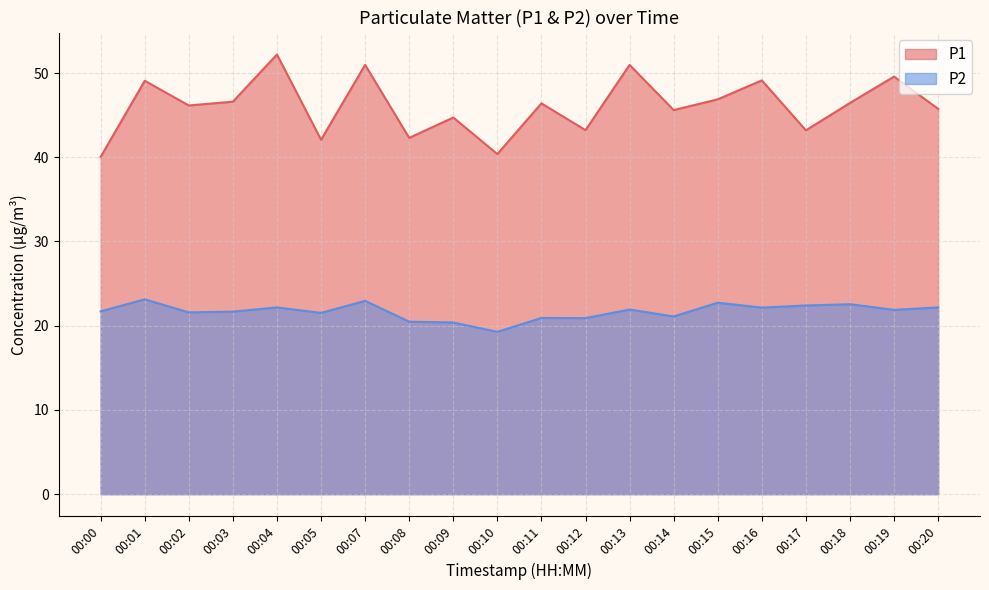

What is the difference between the maximum and minimum values in the P1 series?

12.2